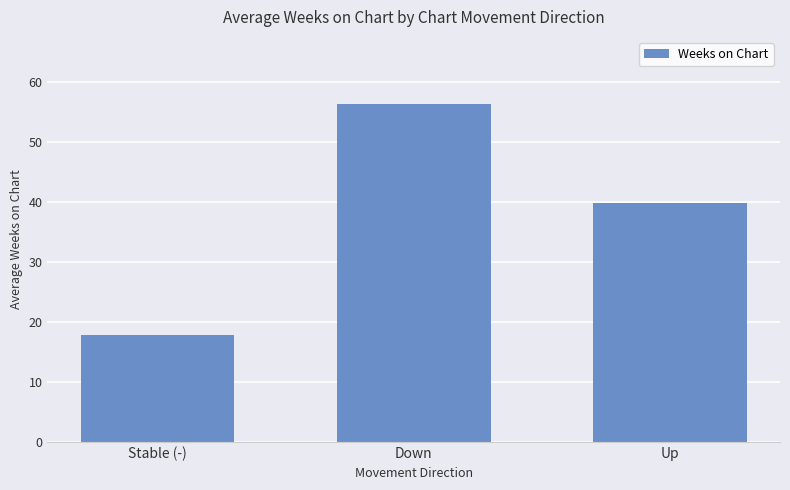

How many data points are less than 39?

1